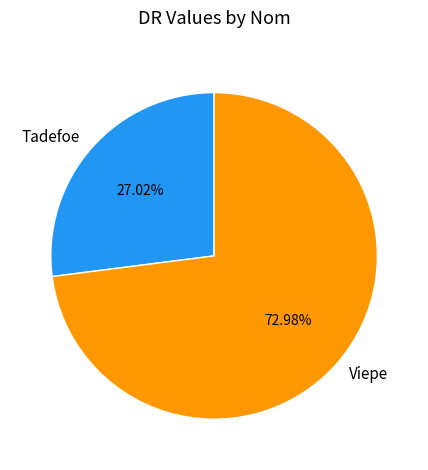

Is there any slice that represents more than half of the pie?

Yes